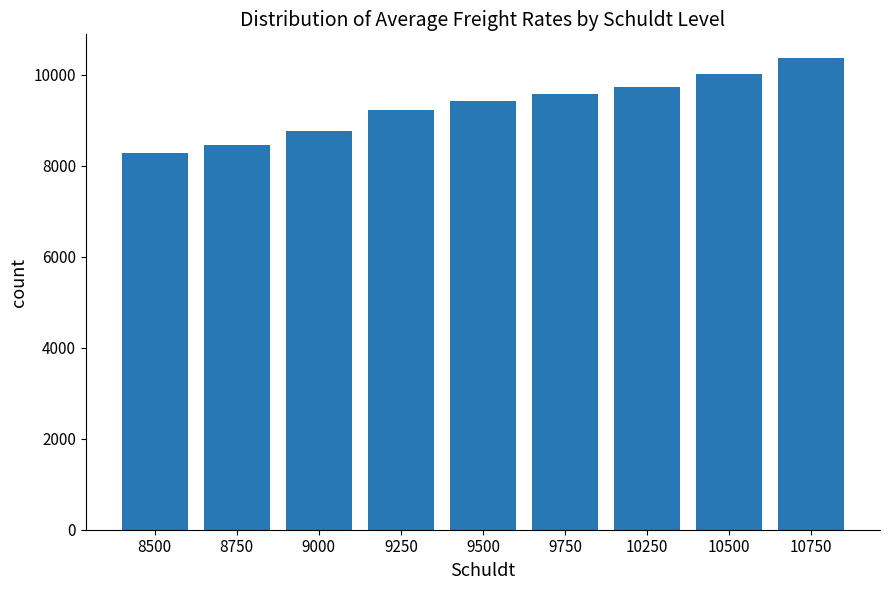

Rank the categories by value from highest to lowest.

10750, 10500, 10250, 9750, 9500, 9250, 9000, 8750, 8500